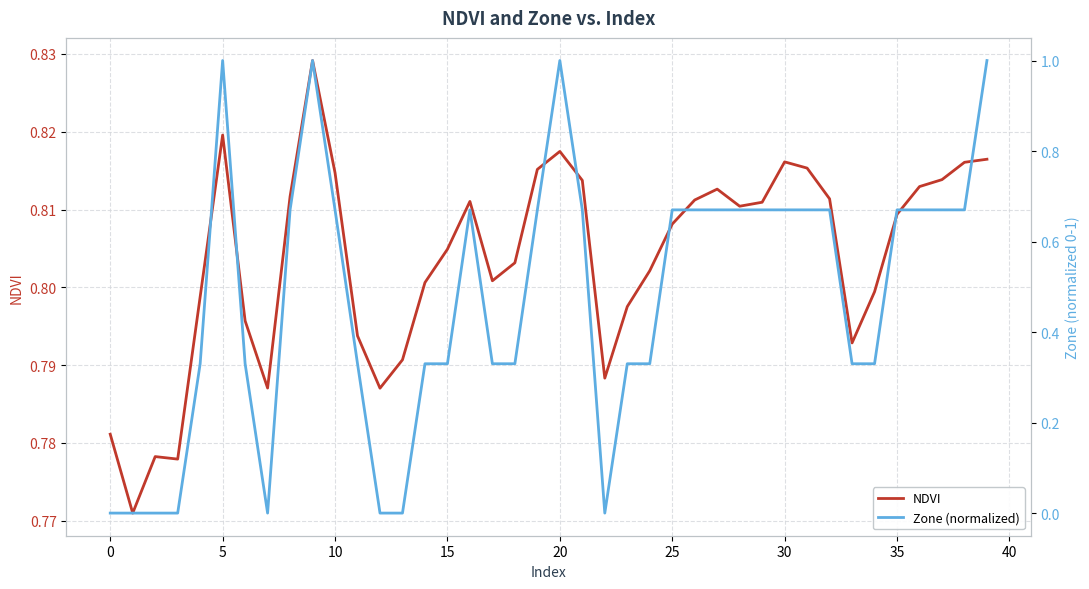

How many times do NDVI and Zone (normalized) cross each other?

7